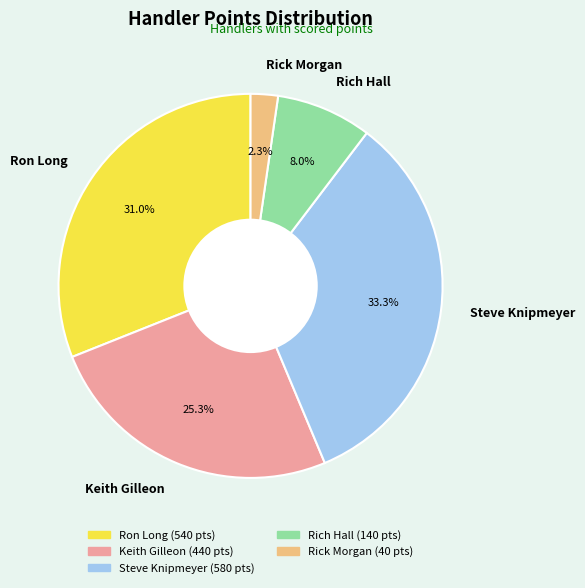

Which slice is the largest?

Steve Knipmeyer